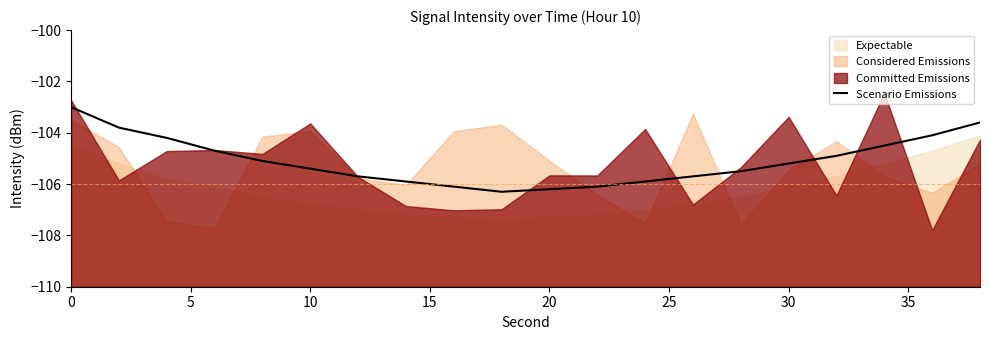

True or false: Scenario Emissions has a value of -105.2 at 30.

True